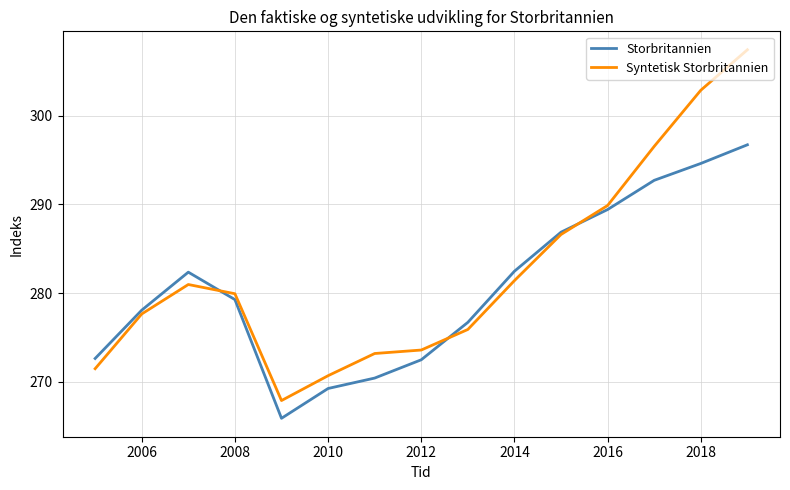

What is the minimum value for Syntetisk Storbritannien?

267.9